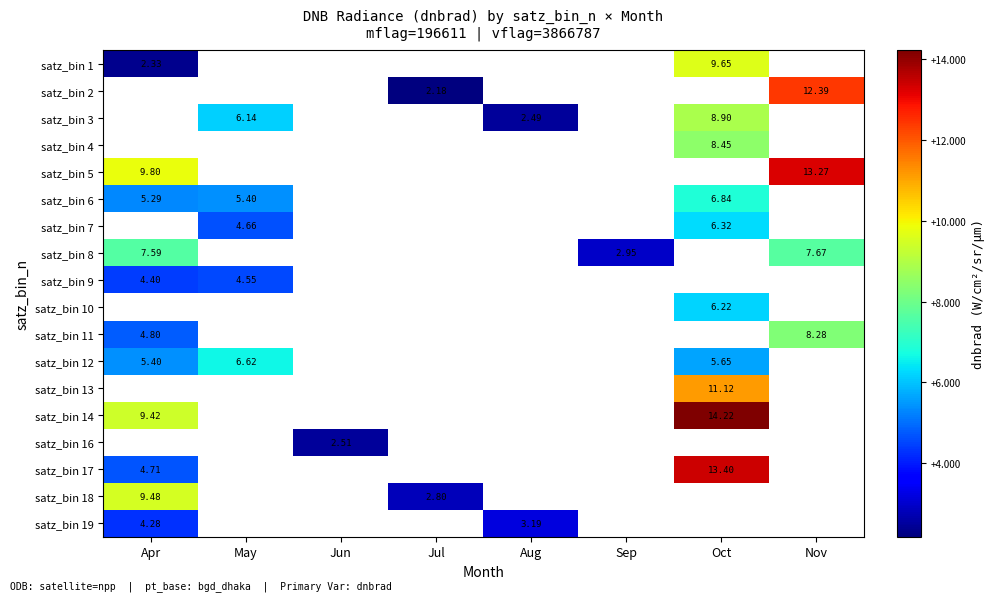

True or false: satz_bin 12 has a value of 6.6 at May.

True